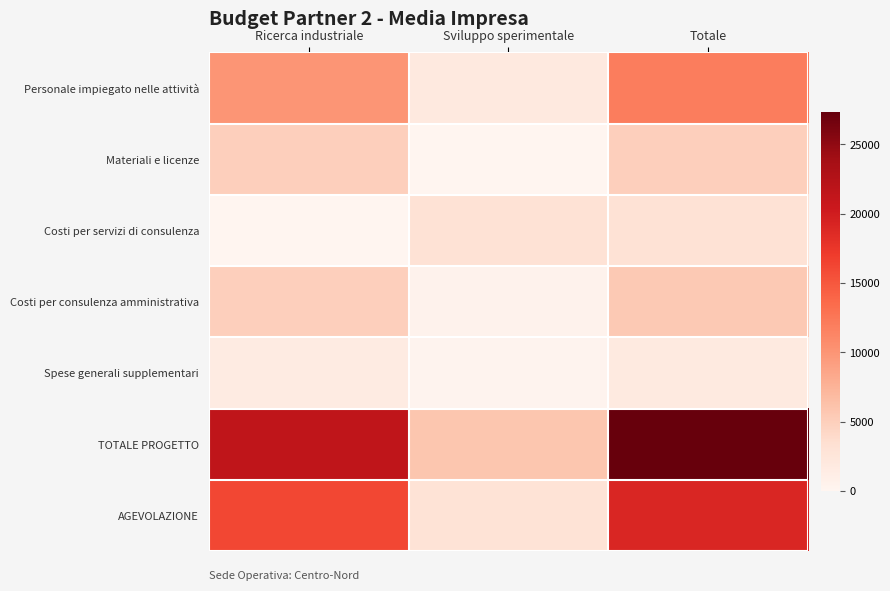

What is the total value across all series at Totale?

73625